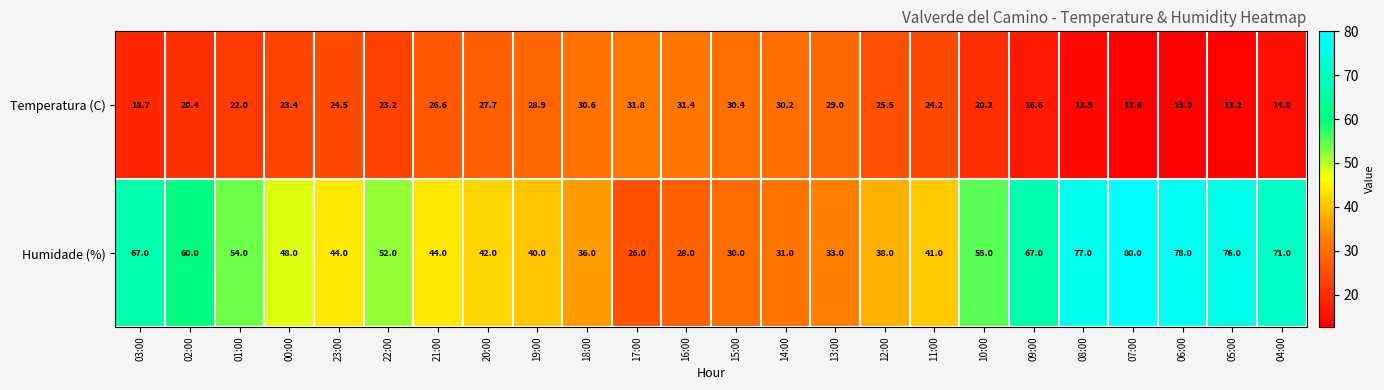

List the series in order of their overall mean, lowest first.

Temperatura (C), Humidade (%)